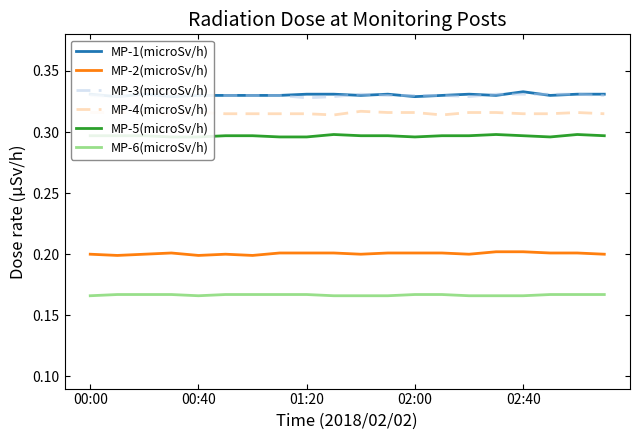

True or false: MP-6(microSv/h) and MP-4(microSv/h) cross at least once.

False